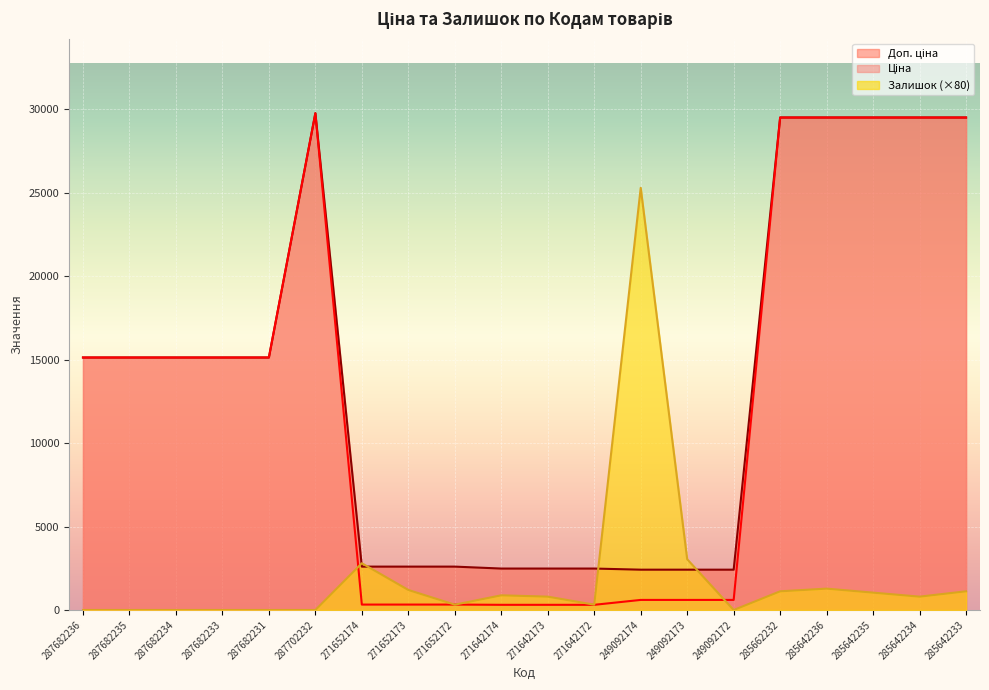

List the labels in order of Доп. ціна value, smallest first.

249092174, 249092173, 249092172, 271642174, 271642173, 271642172, 271652174, 271652173, 271652172, 287682236, 287682235, 287682234, 287682233, 287682231, 285662232, 285642236, 285642235, 285642234, 285642233, 287702232